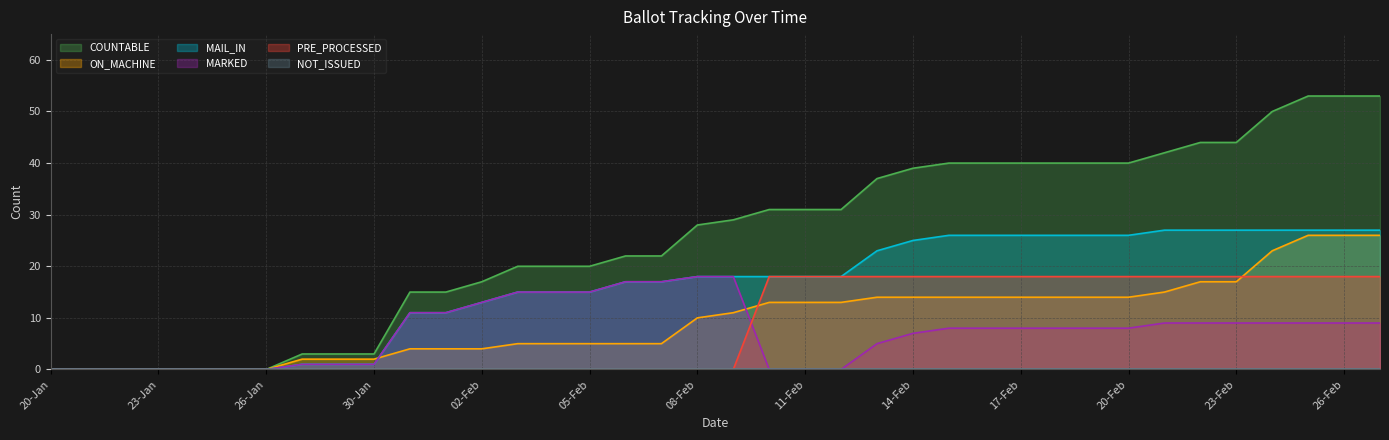

True or false: ON_MACHINE and MARKED intersect in this chart.

True